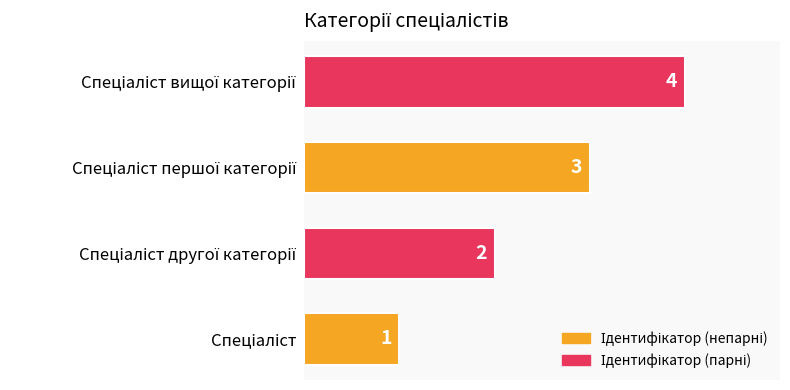

What is the difference between the maximum and minimum values?

3